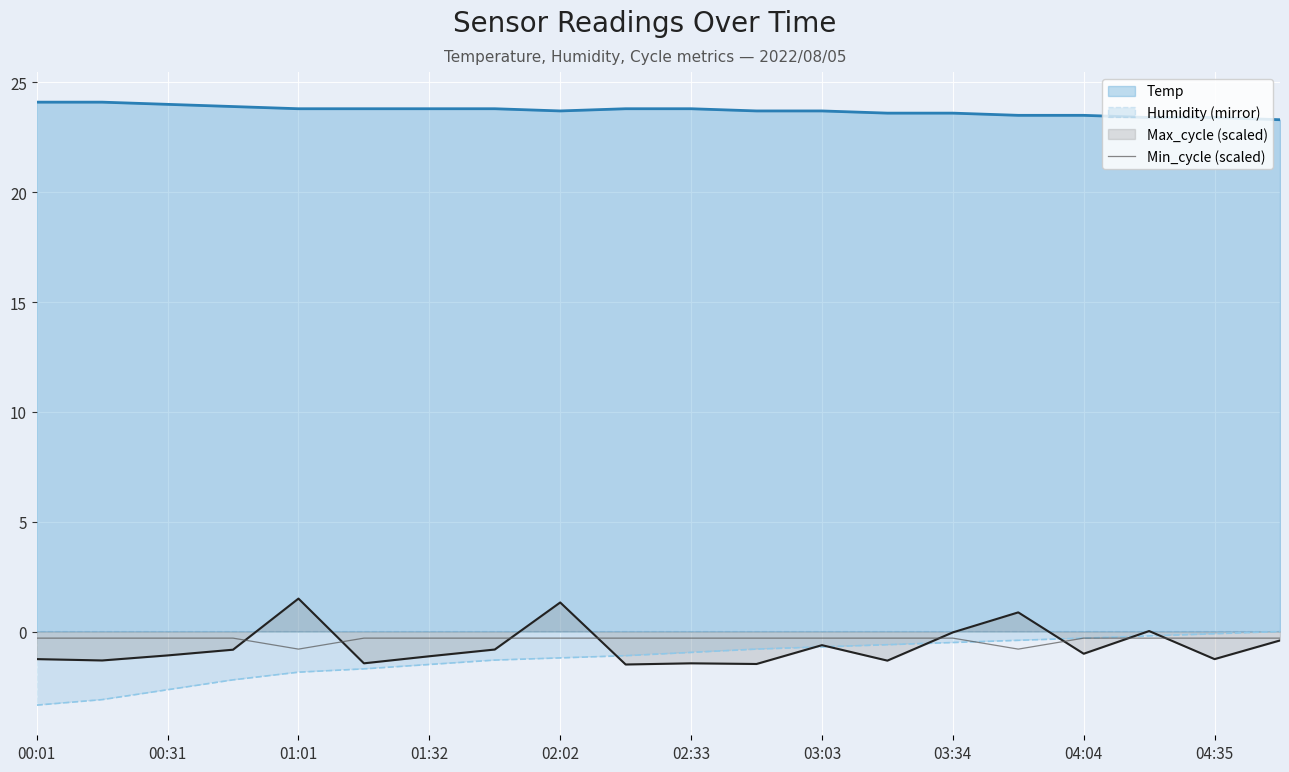

At which category does the chart reach its minimum across all series?

00:01